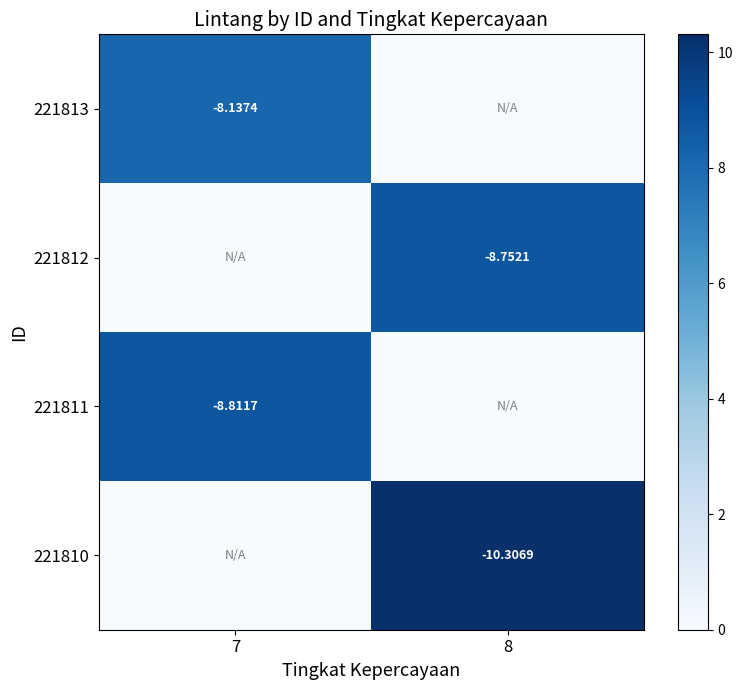

Is the value of 221810 at 8 greater than the value of 221812 at 8?

No